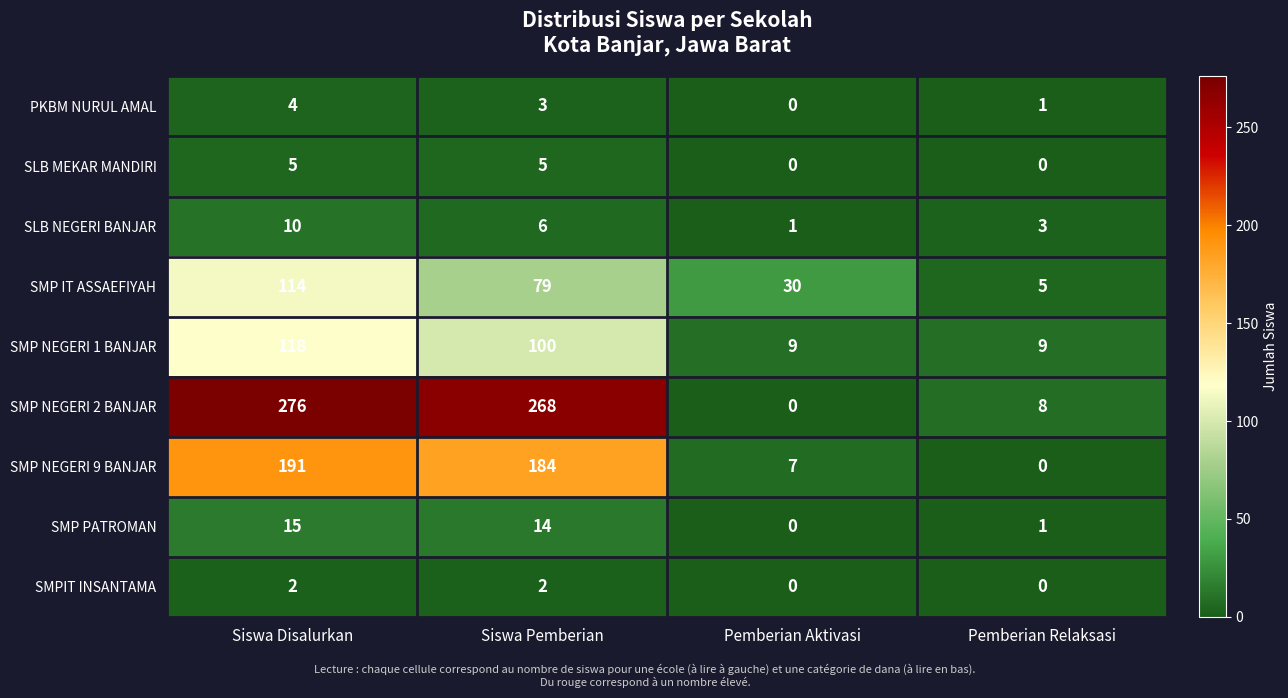

How many data points in SMP IT ASSAEFIYAH are less than 79?

2